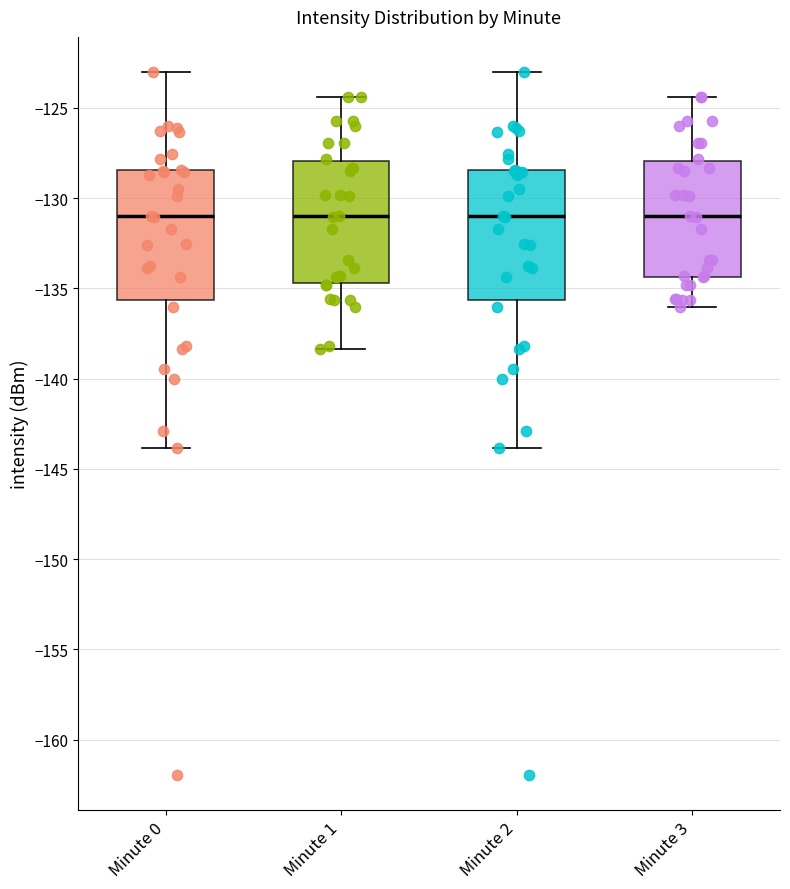

Reading left to right, transcribe this box plot: for each box, give where its median line is, the range the box spans, and where its two whiskers end, as read against the y-axis. The values are not printed on the chart, so give them approximately, as read against the axis.

Minute 0: median -131.0, box -135.5 to -128.5, whiskers -144.0 to -123.0
Minute 1: median -131.0, box -134.5 to -128.0, whiskers -138.5 to -124.5
Minute 2: median -131.0, box -135.5 to -128.5, whiskers -144.0 to -123.0
Minute 3: median -131.0, box -134.5 to -128.0, whiskers -136.0 to -124.5